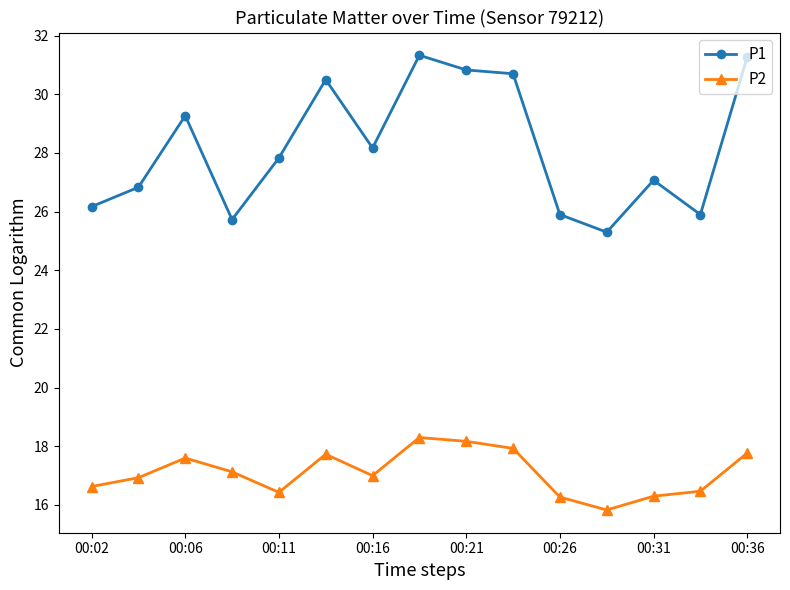

True or false: P1 has more than 2 points higher than both neighbors.

True